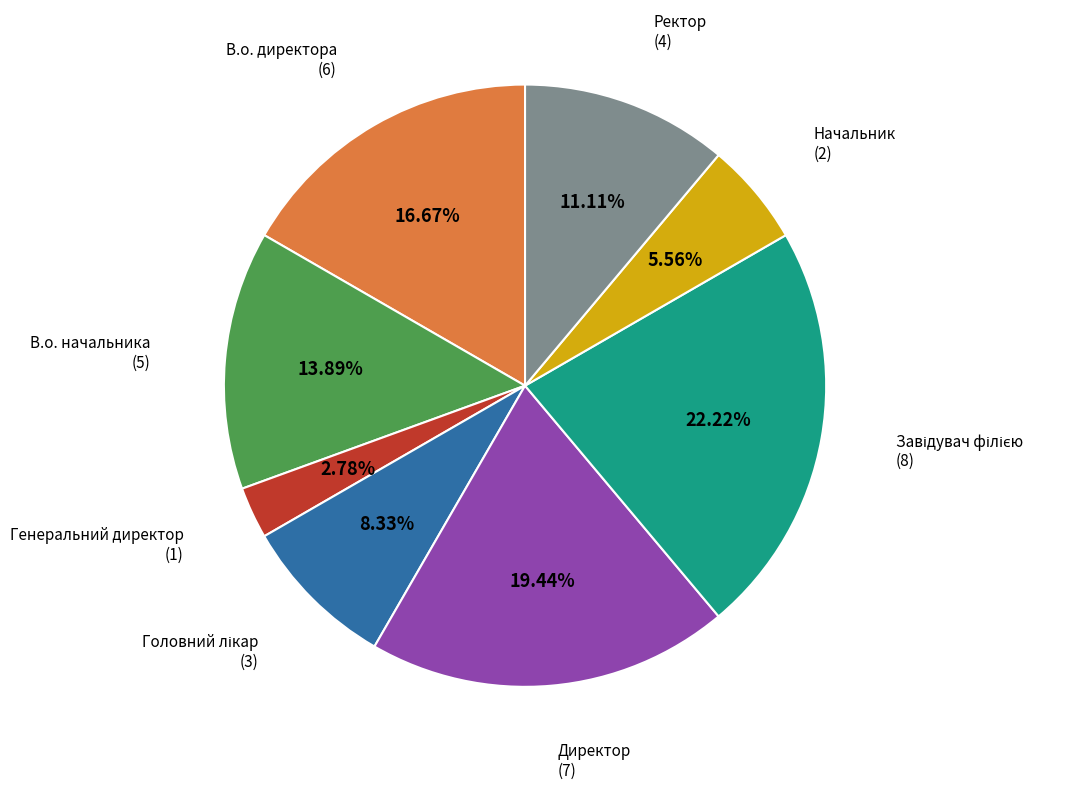

Does any single category account for the majority?

No